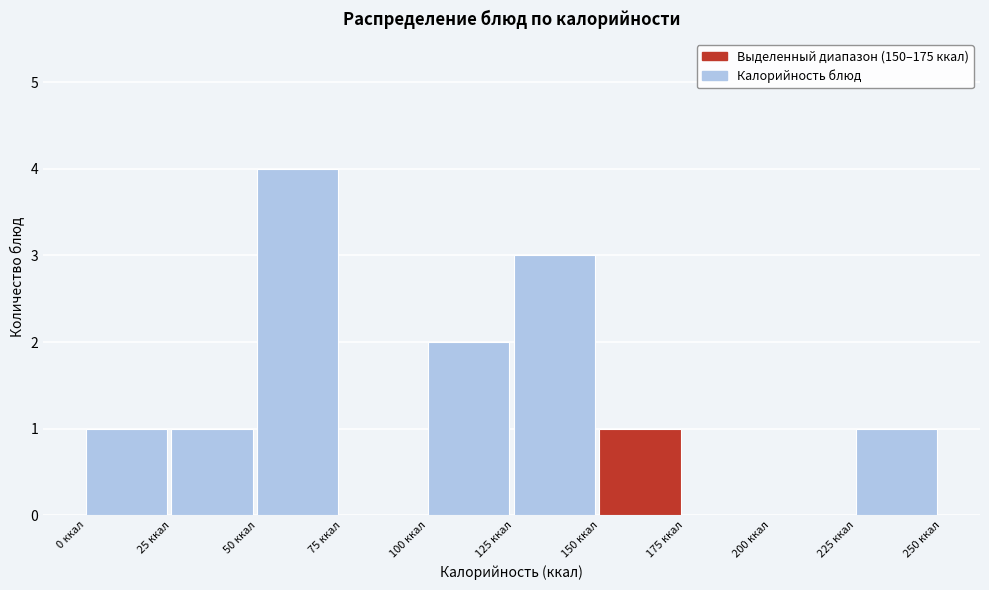

Reading left to right, transcribe this chart: for each bar, give the range it covers on the x-axis and its height. The values are not printed on the chart, so give them approximately, as read against the axis.

0 to 25: 1
25 to 50: 1
50 to 75: 4
75 to 100: 0
100 to 125: 2
125 to 150: 3
150 to 175: 1
175 to 200: 0
200 to 225: 0
225 to 250: 1